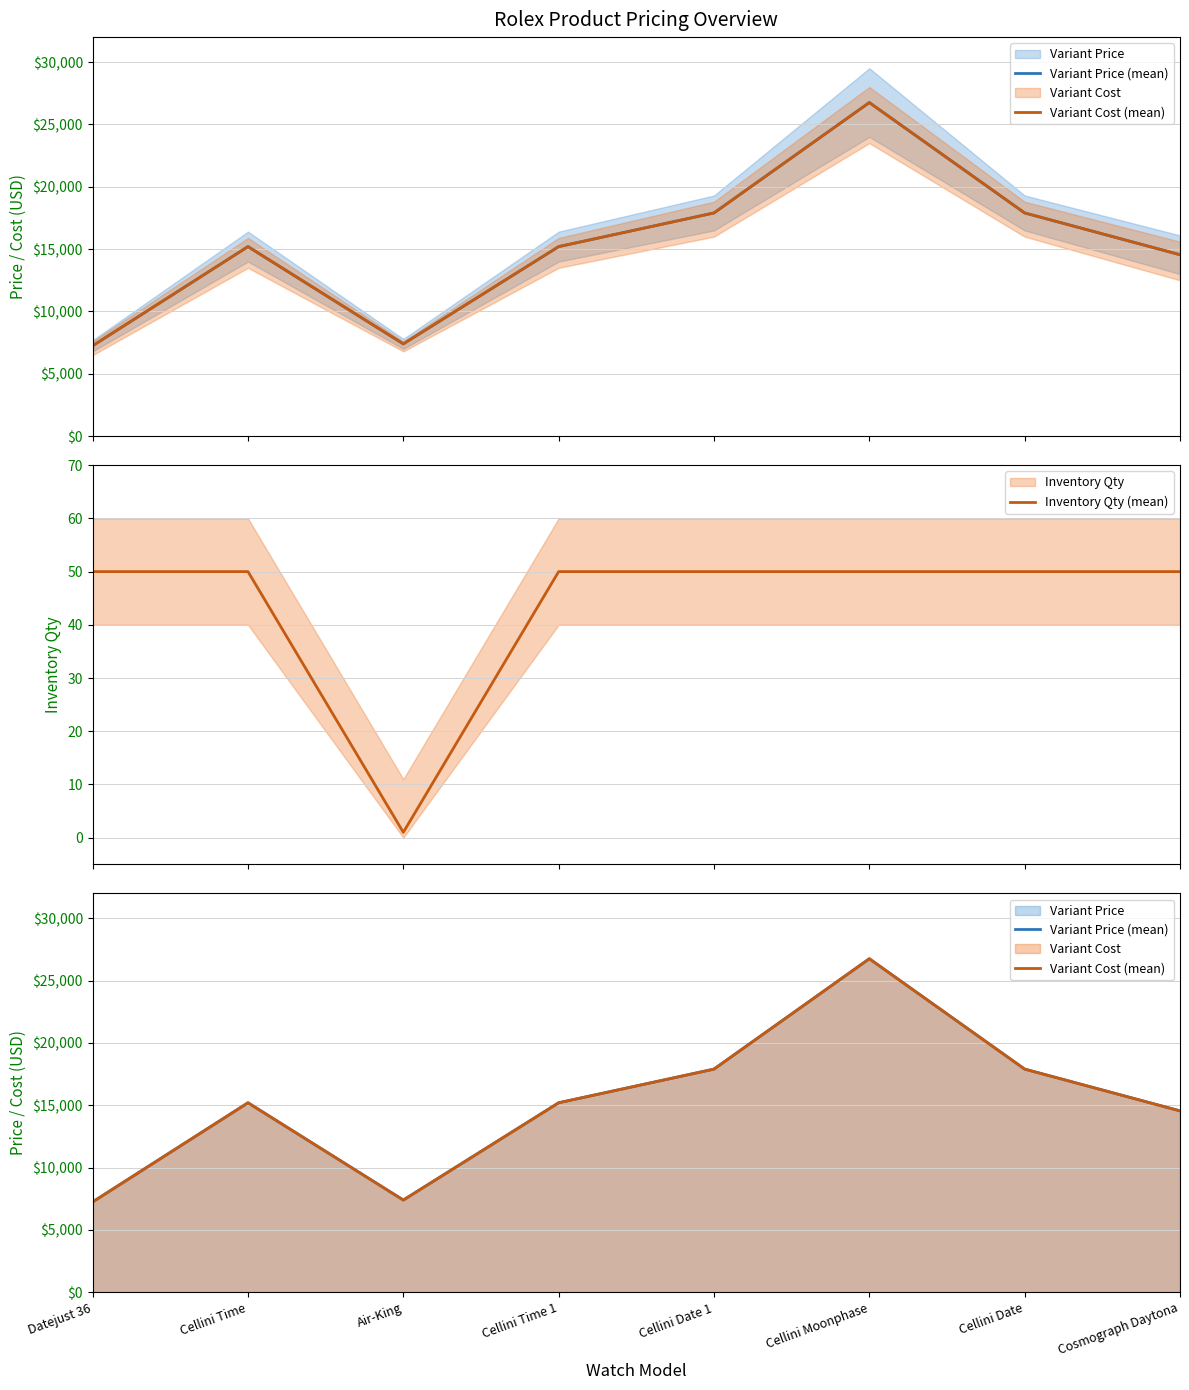

Which label corresponds to the smallest value in the chart?

Air-King